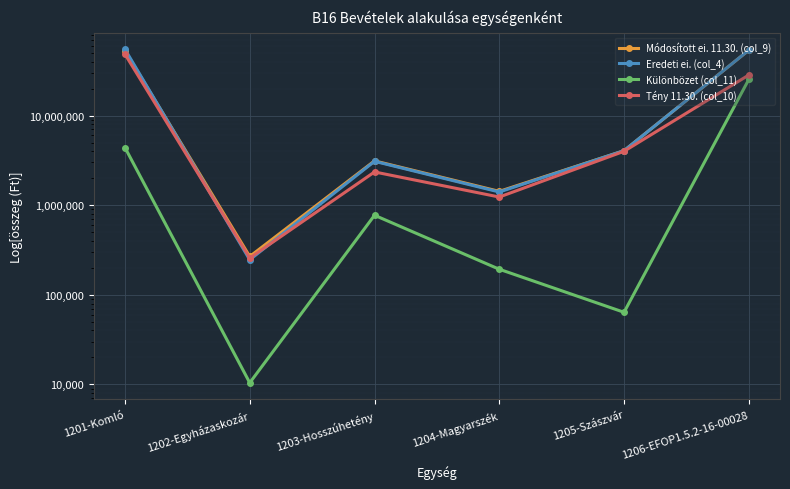

The Különbözet (col_11) series shows 771738 at 1203-Hosszúhetény. True or false?

True